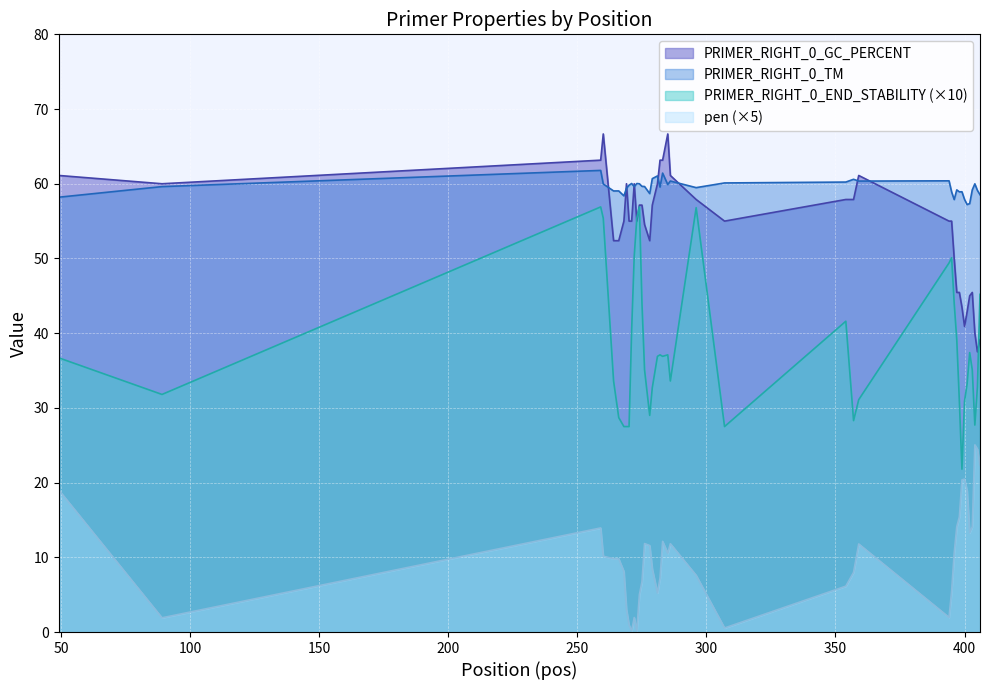

Reading left to right, what are all the values shown in this chart?

PRIMER_RIGHT_0_TM: 58.2	59.6	61.8	60.0	59.0	59.0	58.4	59.4	59.8	60.0	59.6	60.0	60.0	59.7	59.6	58.7	60.7	61.0	59.6	61.4	59.9	60.4	59.5	60.1	60.2	60.6	60.4	60.4	58.9	57.9	59.2	58.9	58.9	57.9	57.2	57.3	59.2	60.0	59.1	58.5
PRIMER_RIGHT_0_GC_PERCENT: 61.1	60.0	63.2	66.7	52.4	52.4	55.0	60.0	55.0	55.0	60.0	55.0	57.1	57.1	54.5	52.4	57.1	60.0	63.2	63.2	66.7	61.1	57.9	55.0	57.9	57.9	61.1	55.0	55.0	50.0	45.5	45.5	43.5	40.9	42.9	45.0	45.5	40.0	37.5	39.1
PRIMER_RIGHT_0_END_STABILITY: 36.7	31.8	56.9	55.4	33.6	28.7	27.5	27.5	27.5	40.4	50.3	55.4	56.9	44.0	35.1	29.0	32.7	36.9	37.1	36.9	37.1	33.6	56.8	27.5	41.6	28.3	31.1	49.4	50.1	44.0	39.1	30.9	21.8	30.9	33.2	37.4	35.1	27.7	32.8	45.2
pen: 19.0	1.9	13.9	10.1	9.8	9.8	8.1	3.0	0.9	0.2	1.9	0.2	5.0	6.7	11.8	11.6	8.4	5.2	7.2	12.1	10.5	11.8	7.6	0.5	6.1	8.0	11.8	2.0	5.5	10.6	14.1	15.4	20.4	20.5	18.9	13.3	14.1	25.1	24.5	22.3